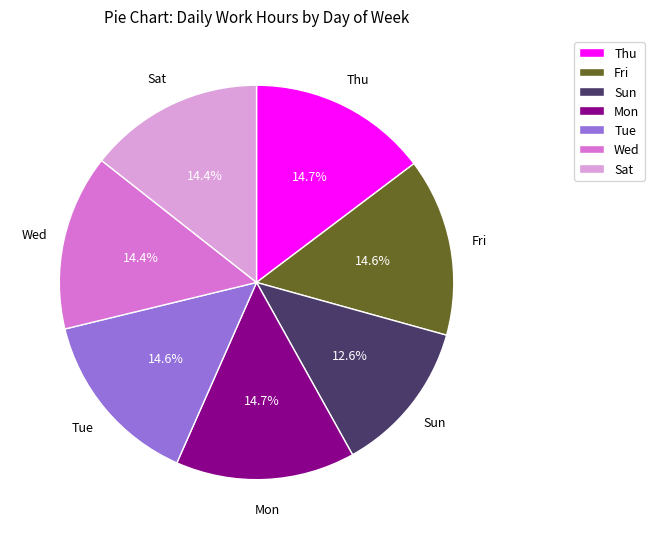

How many segments does this pie chart have?

7